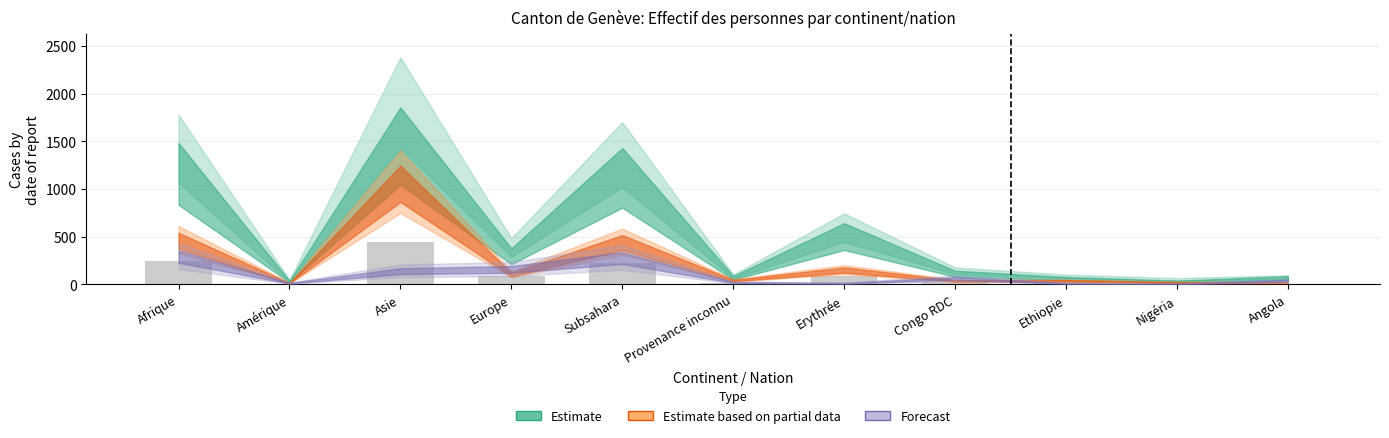

At Afrique, list the series in order from largest to smallest.

Estimate, Estimate based on partial data, Forecast